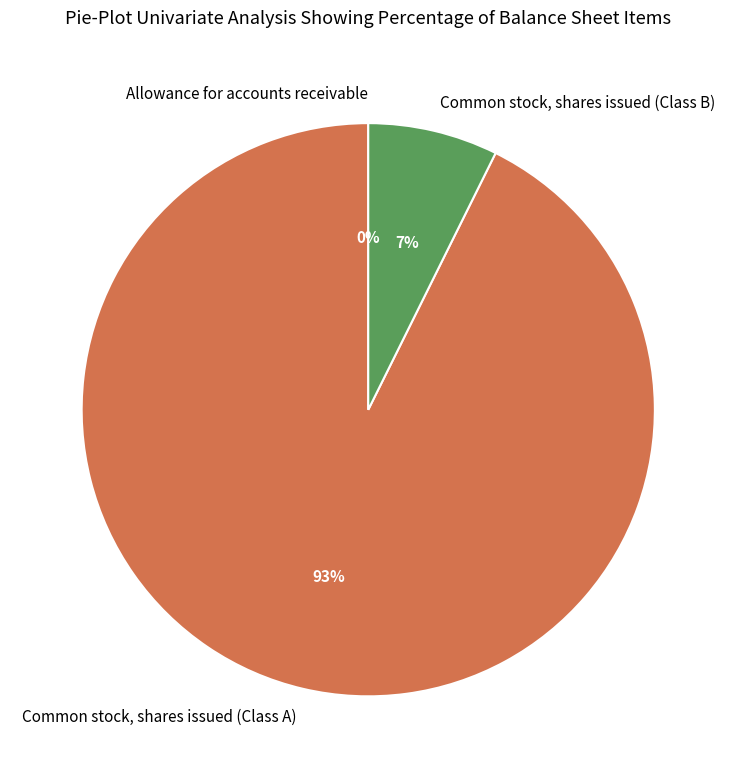

What percentage is the Common stock, shares issued (Class A) slice, to the nearest percent?

93%